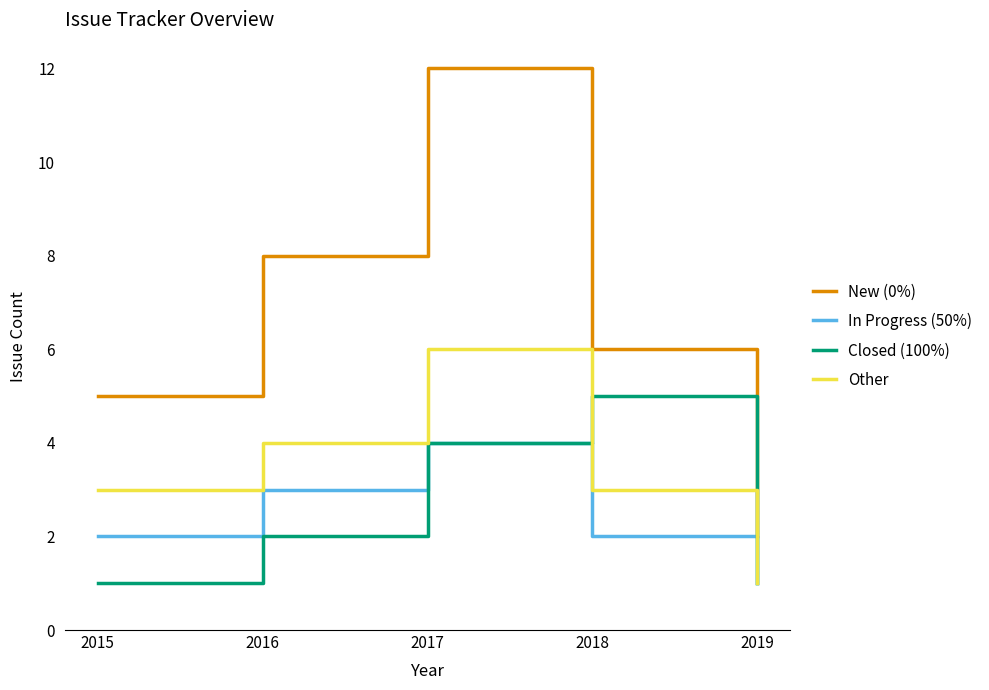

What is the sum of all Other values?

17